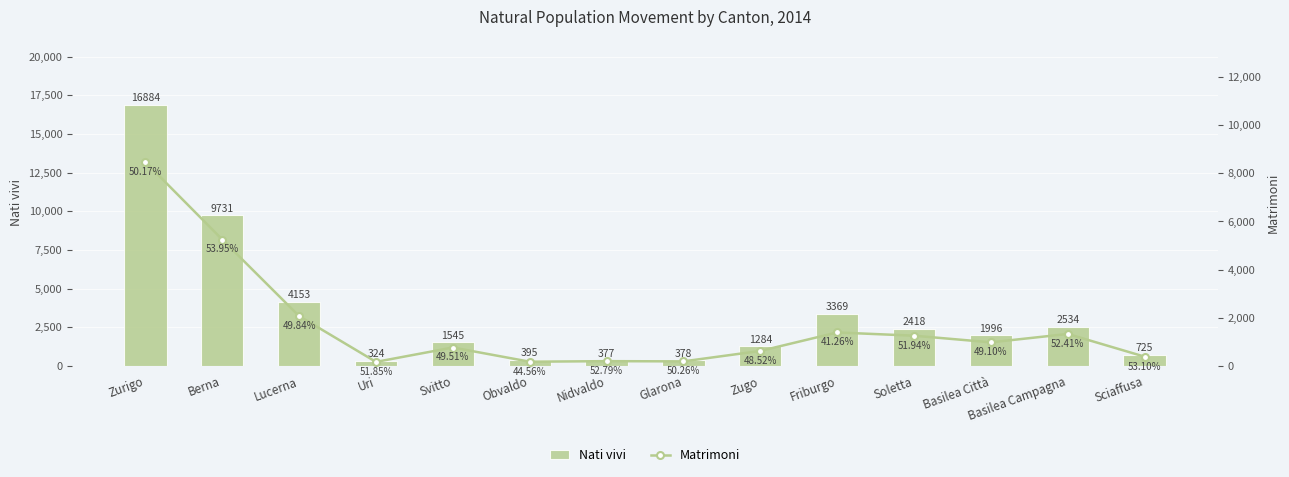

Which series changed the most between Nidvaldo and Zugo?

Nati vivi